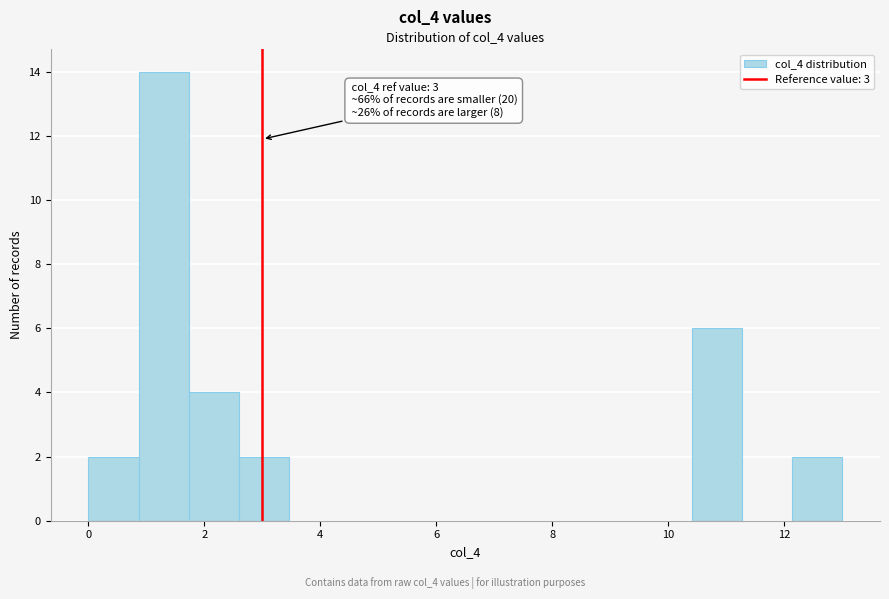

Which range on the x-axis has the tallest bar?

0.8 to 1.8